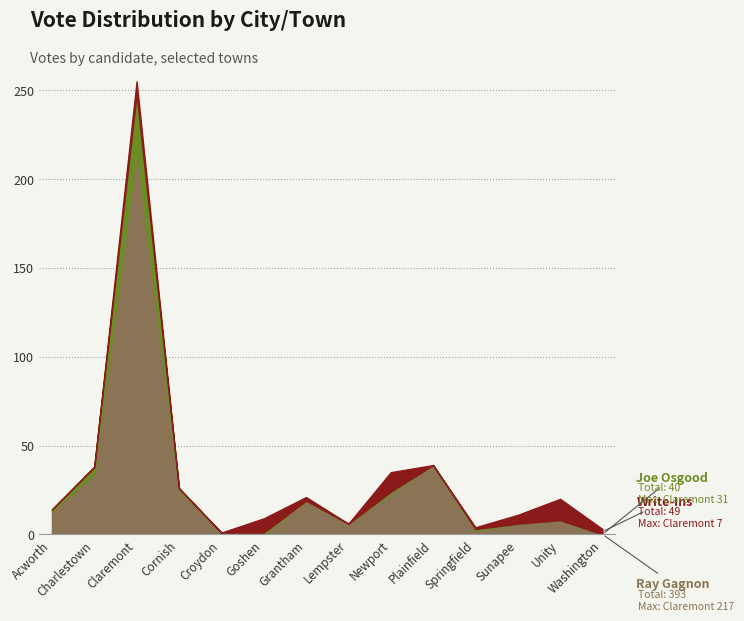

At which category does the chart reach its minimum across all series?

Goshen